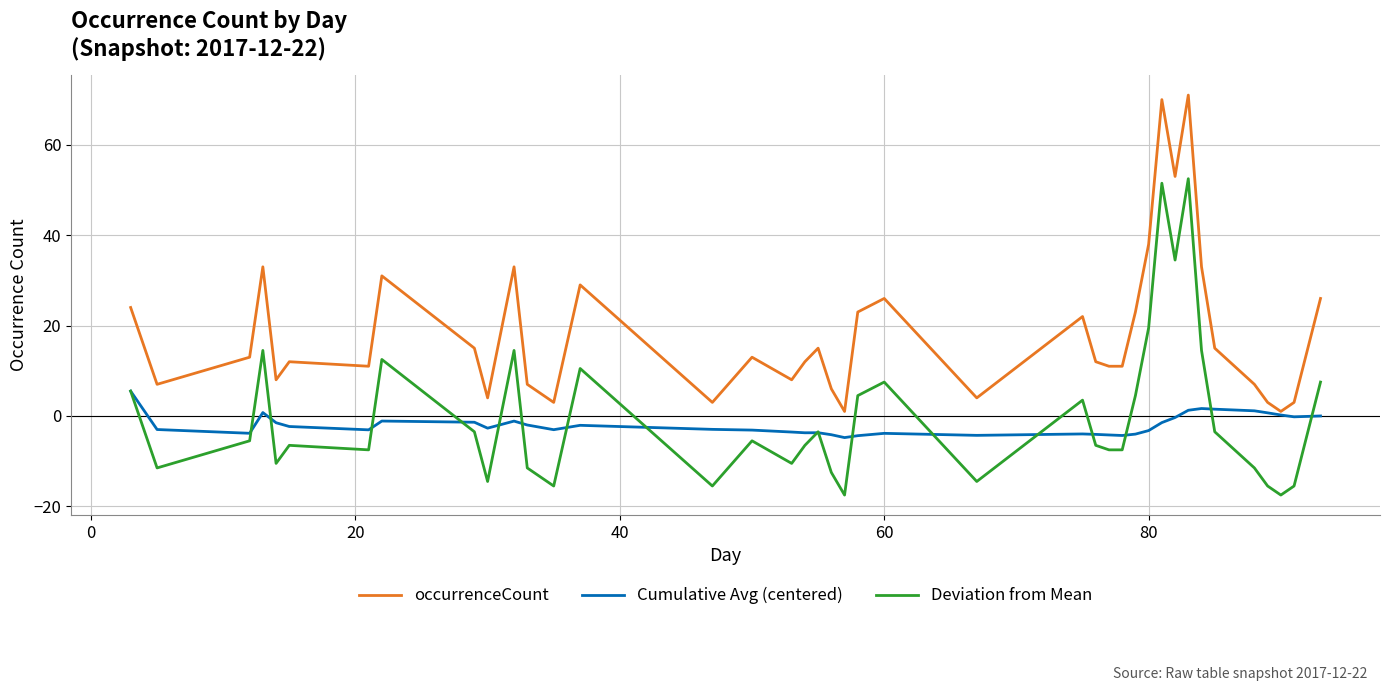

What is the sum of all occurrenceCount values?

740.0